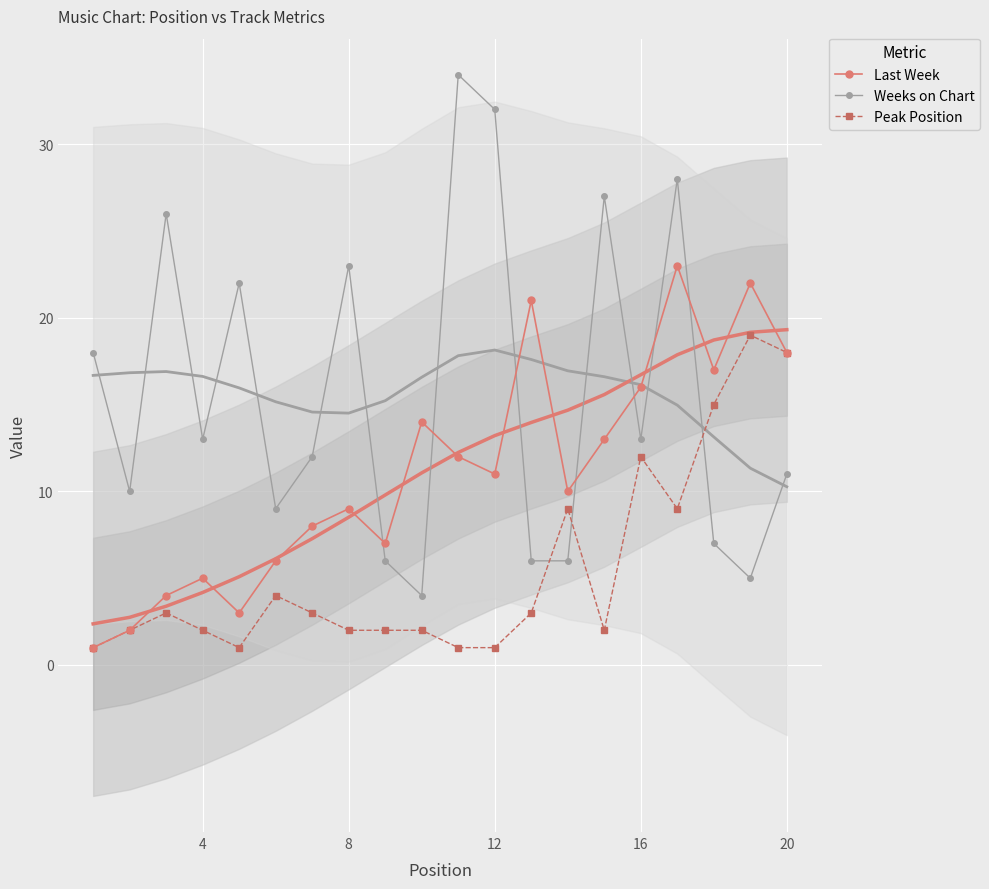

How many distinct data groups are displayed?

3